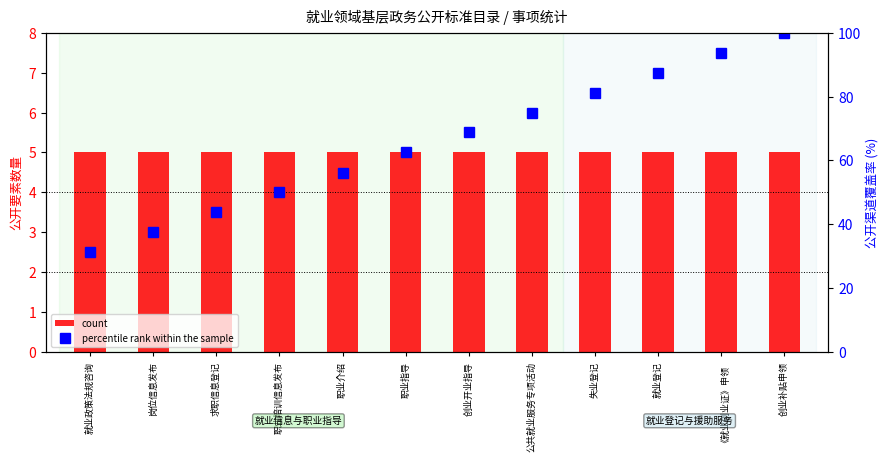

Which series has the widest spread of values?

percentile rank within the sample